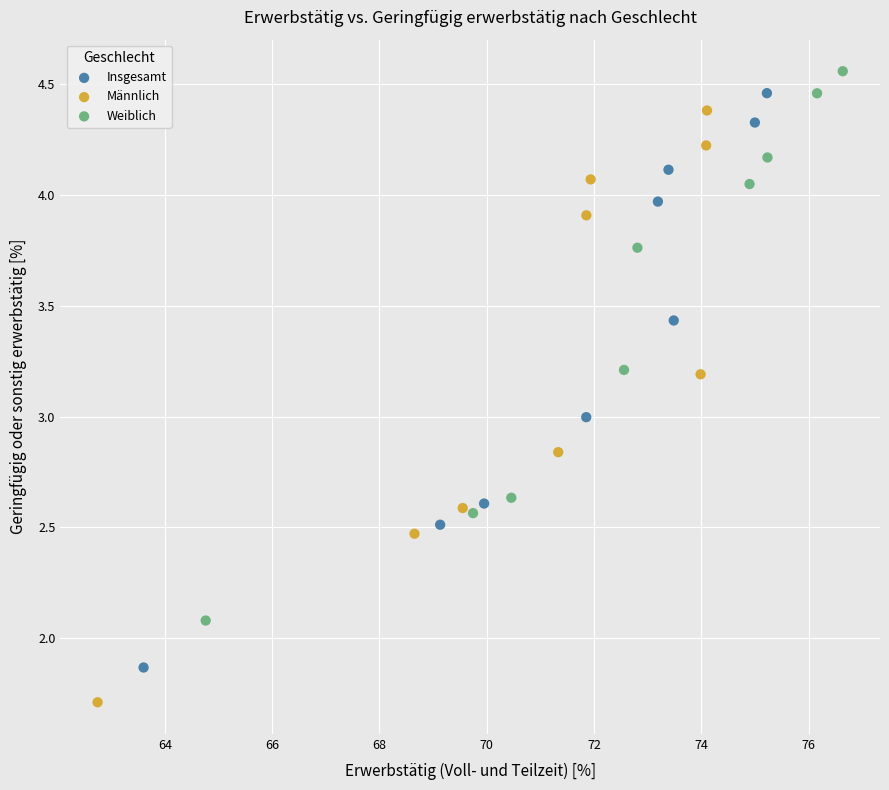

Which series contains the lowest Y value?

Männlich